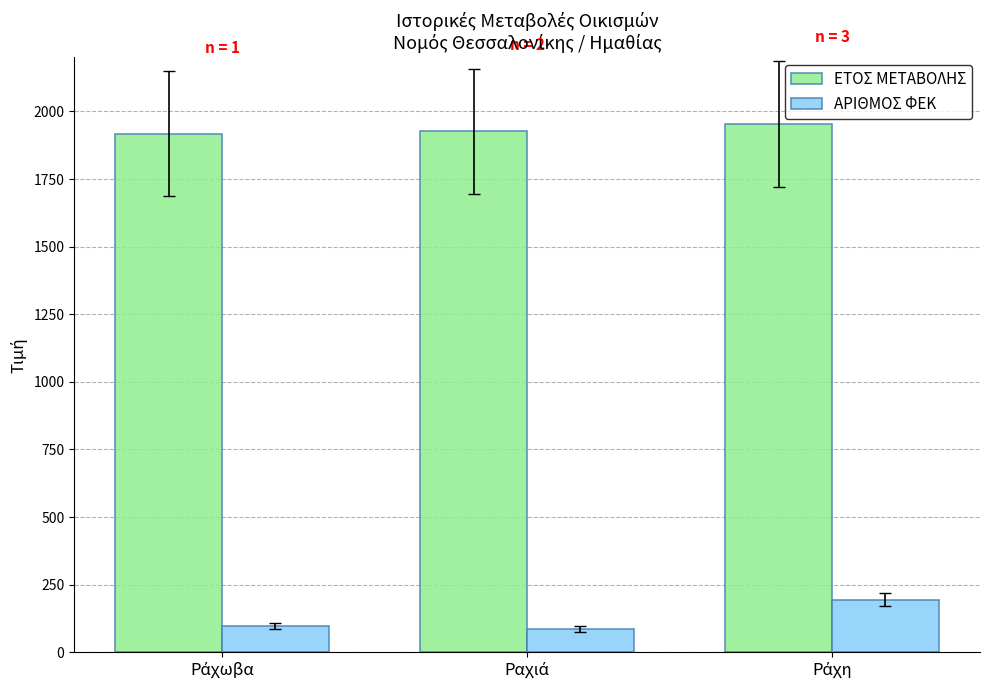

Reading right to left, list all the values displayed in this chart.

ΕΤΟΣ ΜΕΤΑΒΟΛΗΣ: 1953	1927	1918
ΑΡΙΘΜΟΣ ΦΕΚ: 195	86	98